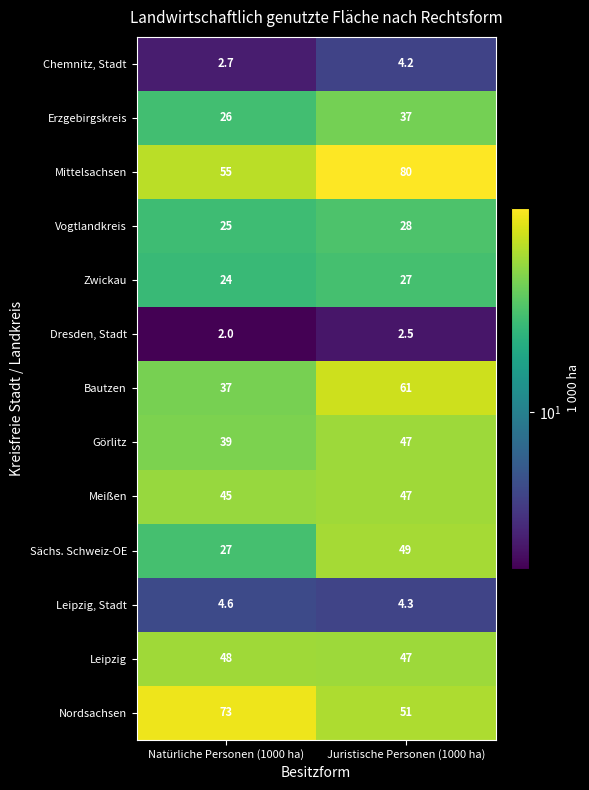

At which category is the sum across all series the highest?

Juristische Personen (1000 ha)